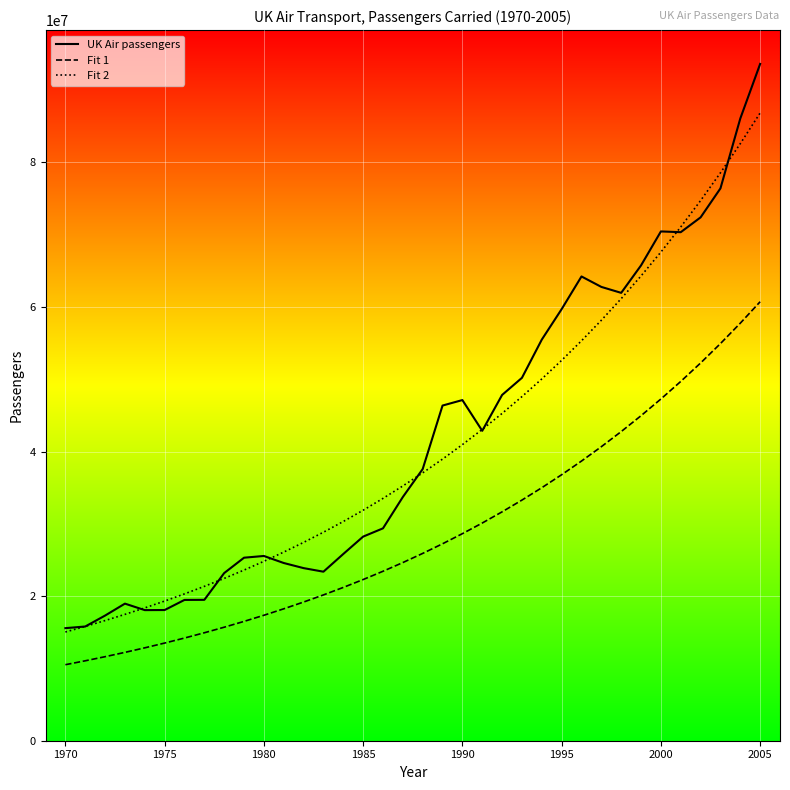

What are all the series names shown in the legend?

UK Air passengers, Fit 1, Fit 2